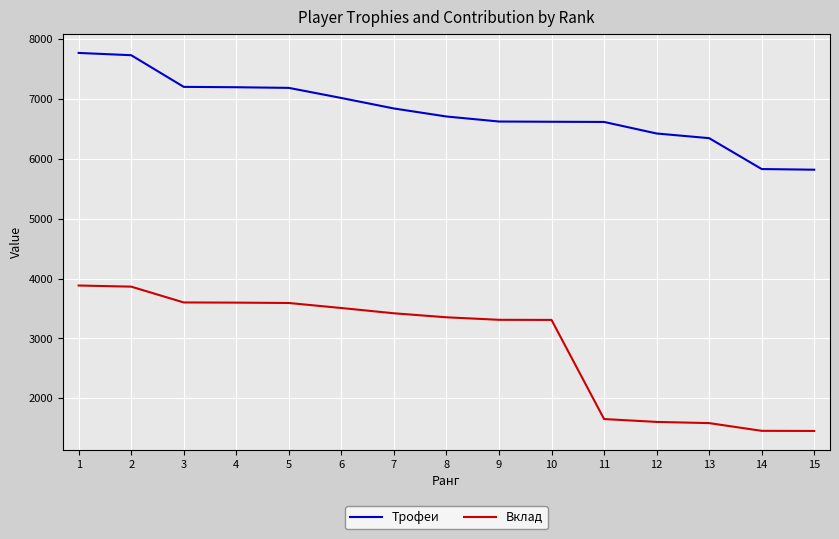

What is the minimum value for Трофеи?

5820